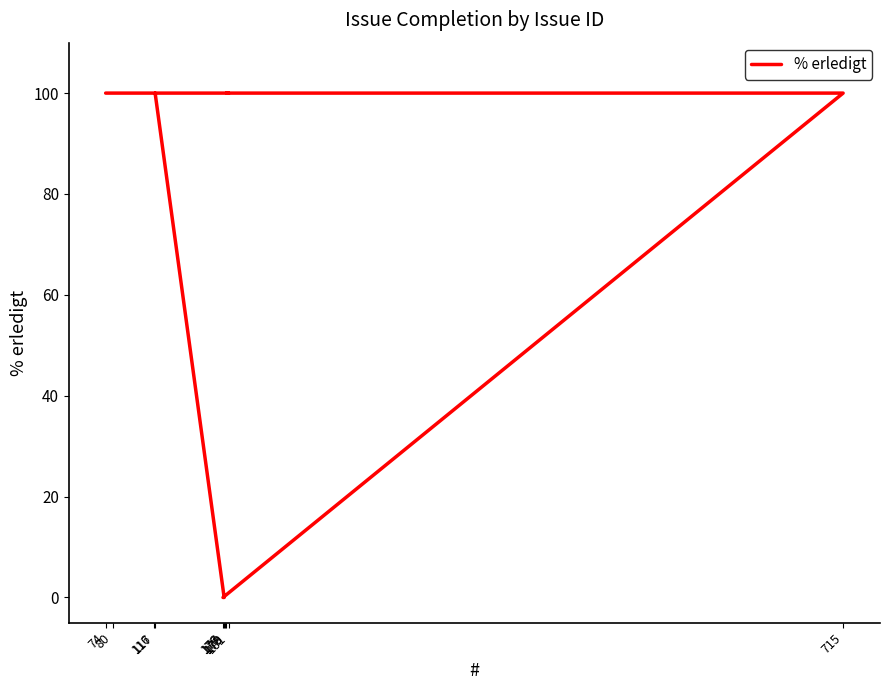

What is the sum of the values at 116 and 80?

200